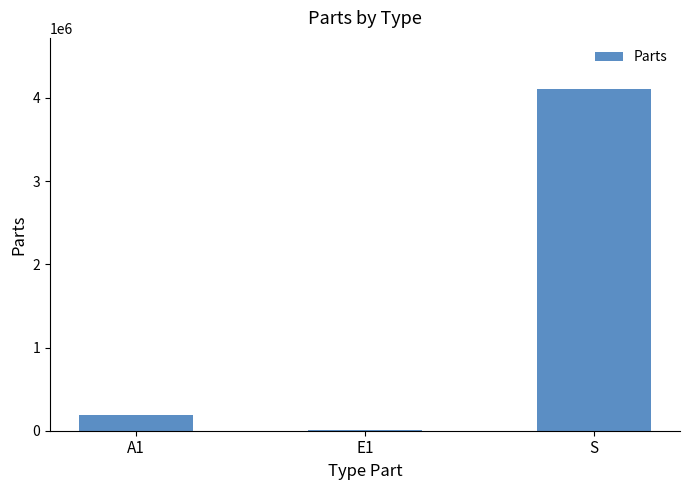

At which label does the data first exceed 184222?

A1